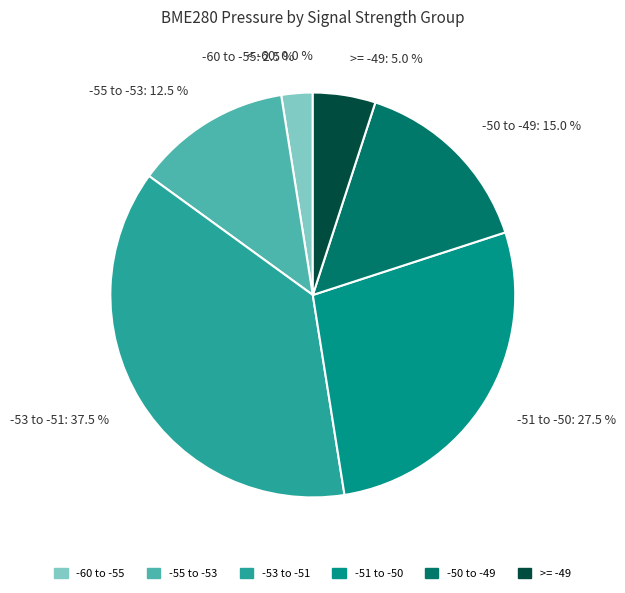

Between 3 and 1, which is larger?

1